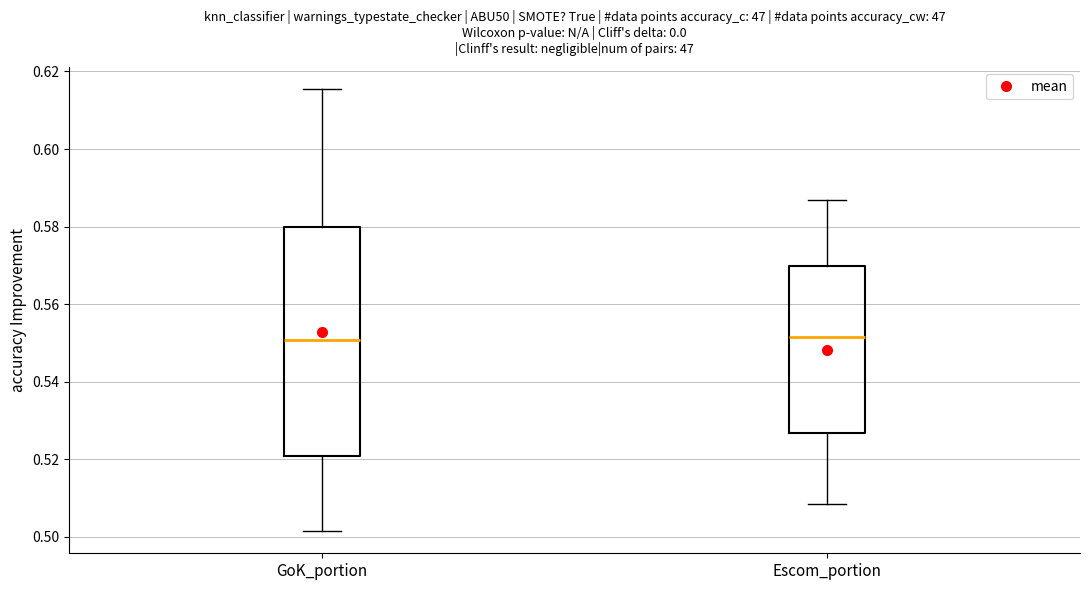

Which box is the tallest, from its lower edge to its upper edge?

GoK_portion